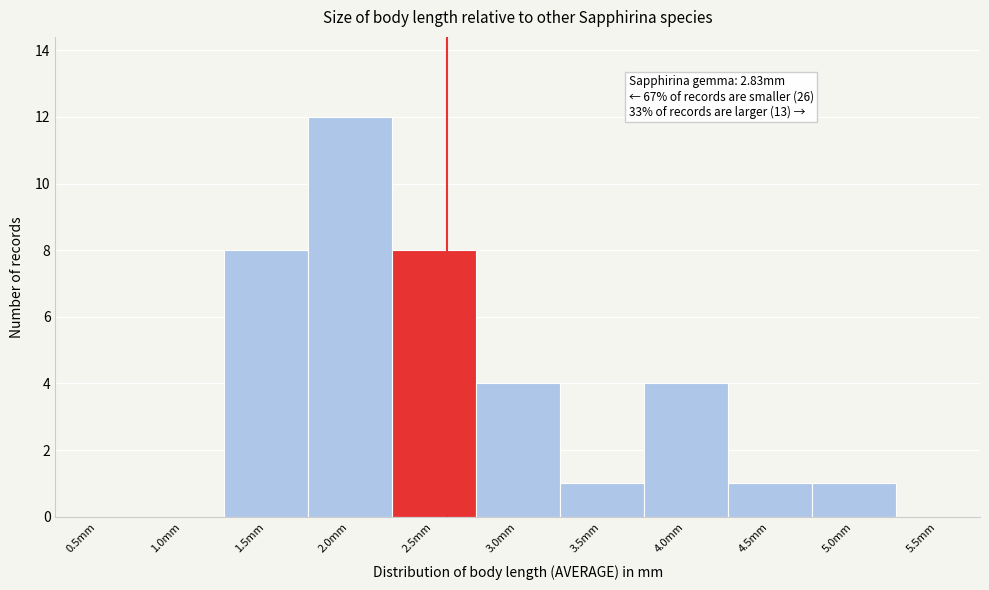

Reading right to left, transcribe all the data shown in this chart.

5.5mm=0	5.0mm=1	4.5mm=1	4.0mm=4	3.5mm=1	3.0mm=4	2.5mm=8	2.0mm=12	1.5mm=8	1.0mm=0	0.5mm=0